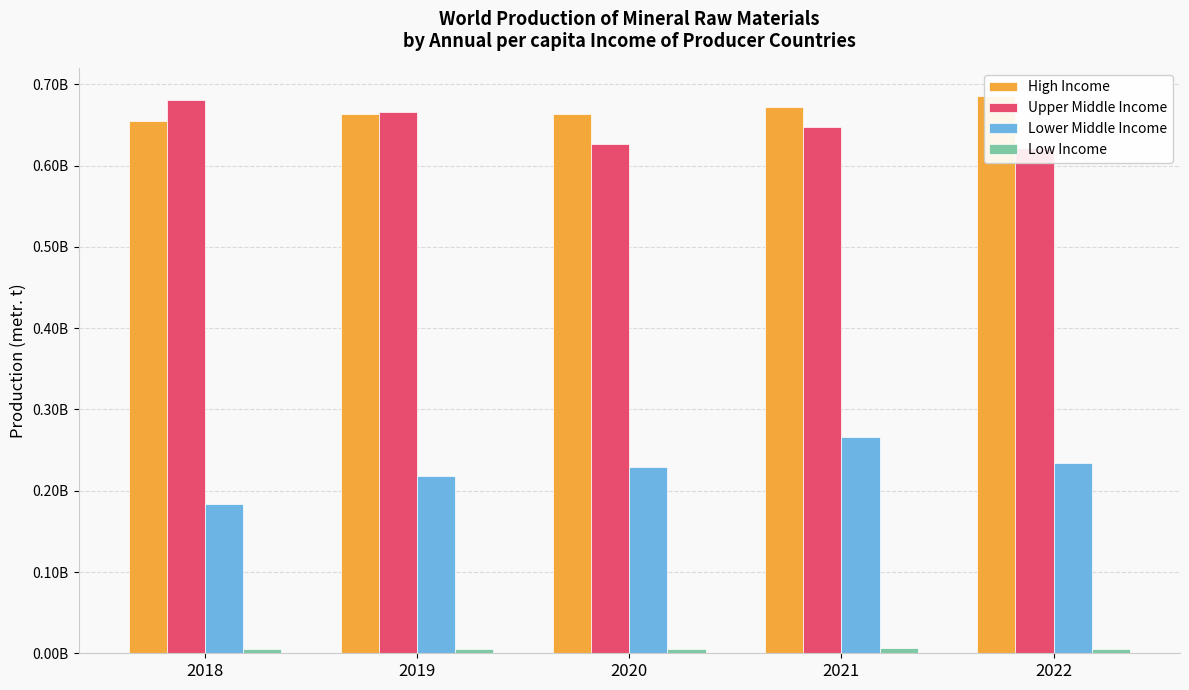

Rank the series by their maximum value, from highest to lowest.

High Income, Upper Middle Income, Lower Middle Income, Low Income